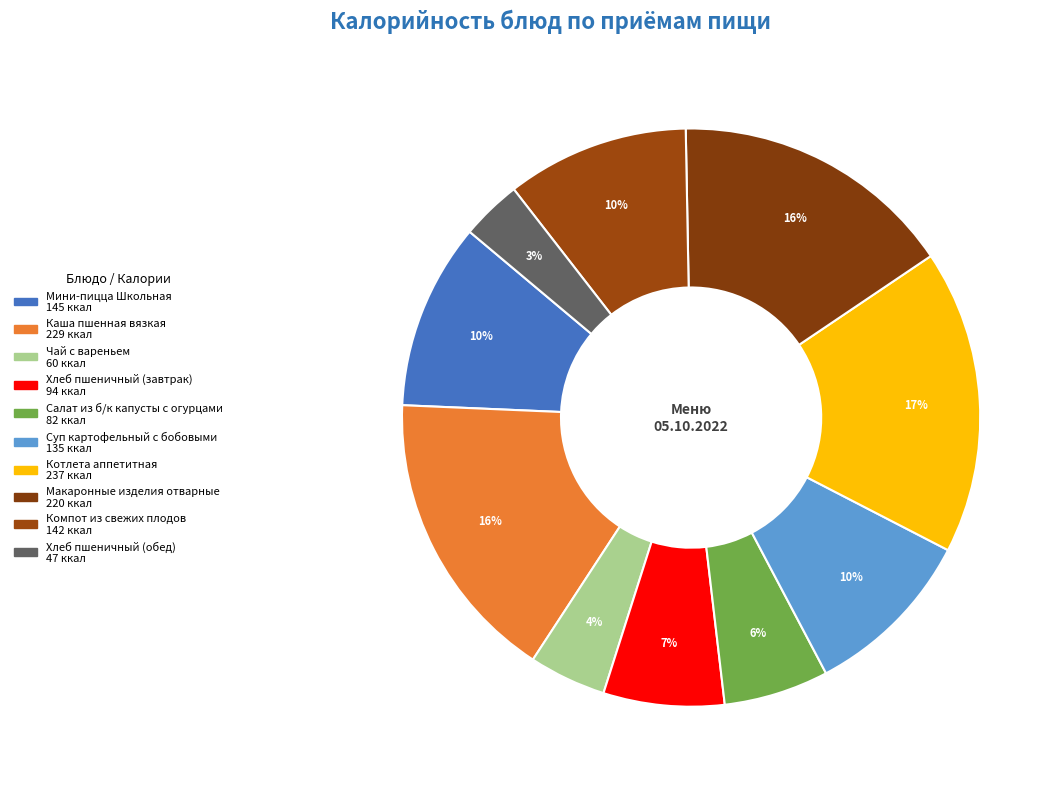

How many slices are in this pie chart?

10